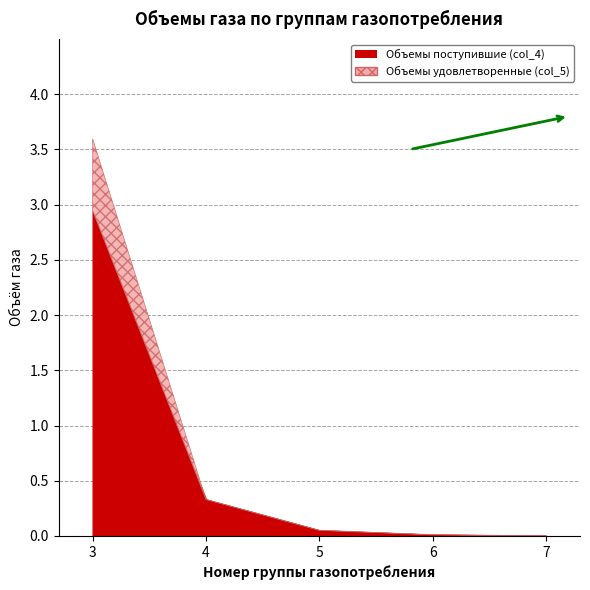

Which has a higher value, 4 or 6?

4